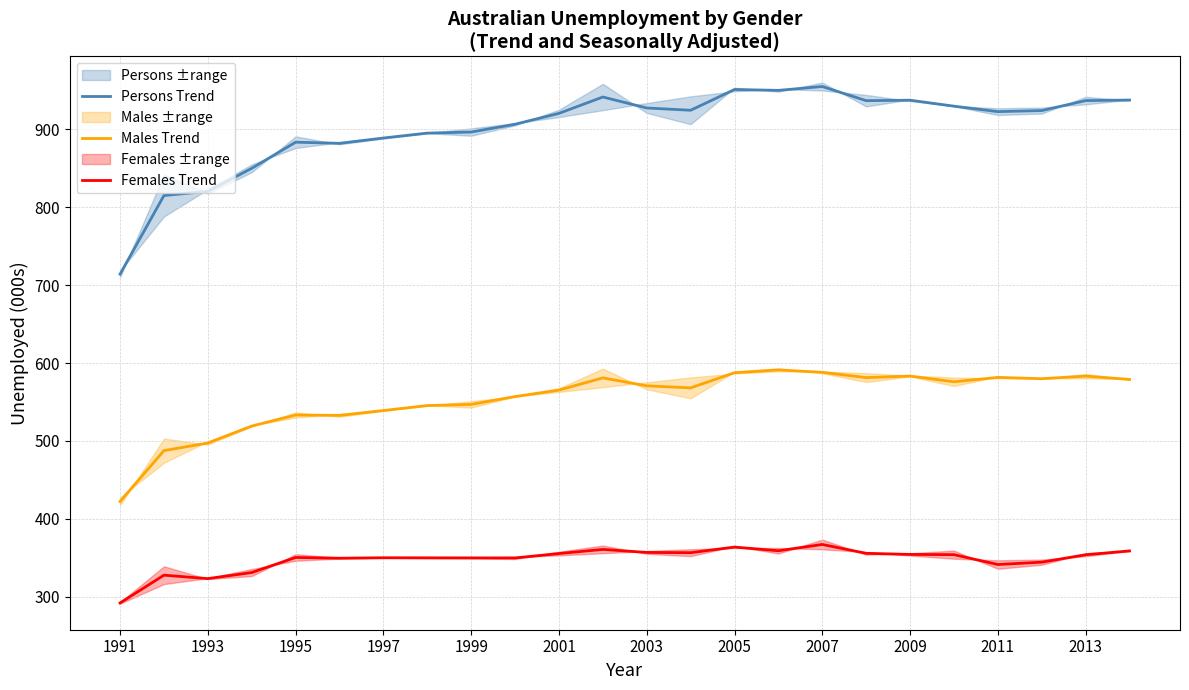

True or false: Persons Trend has a value of 955.1 at 2007.

True